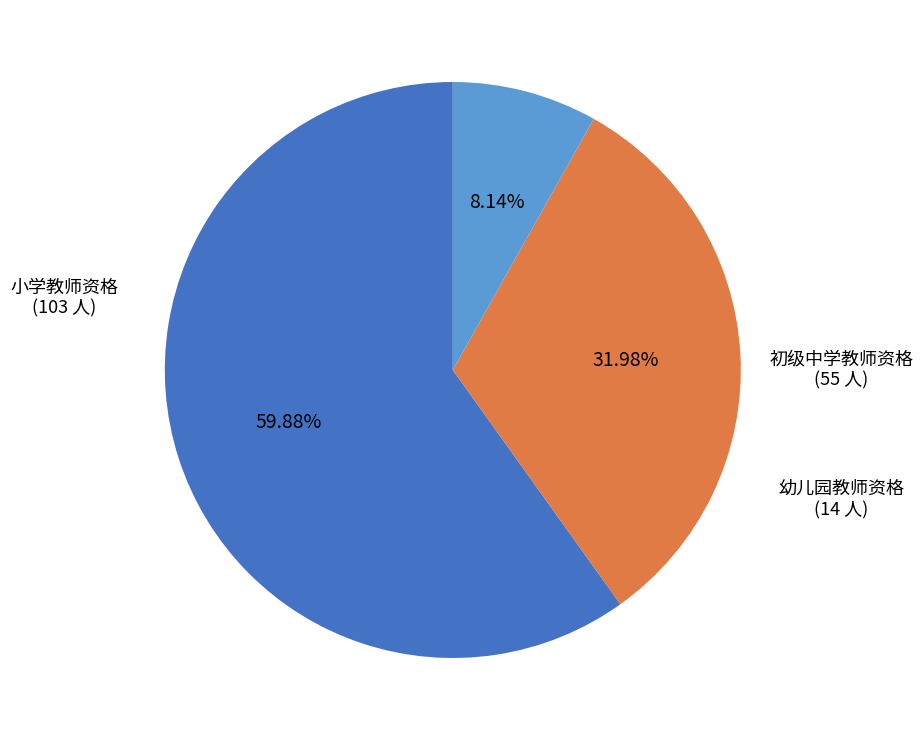

Is there any slice that represents more than half of the pie?

Yes